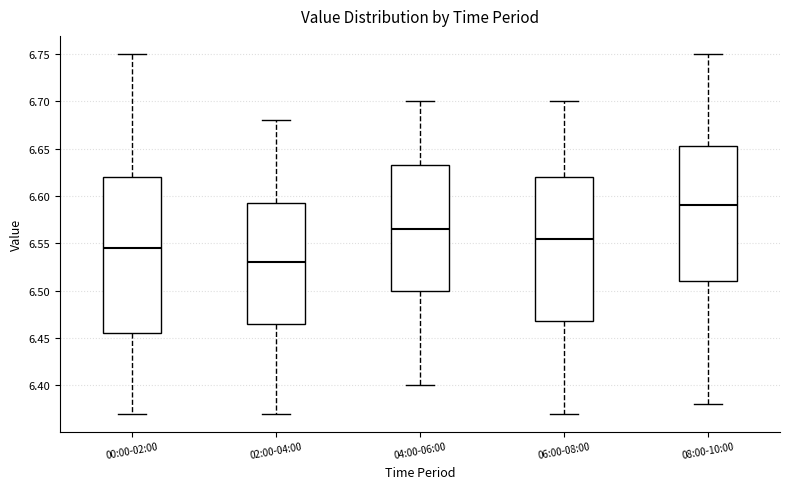

Which box's median line is the lowest?

02:00-04:00